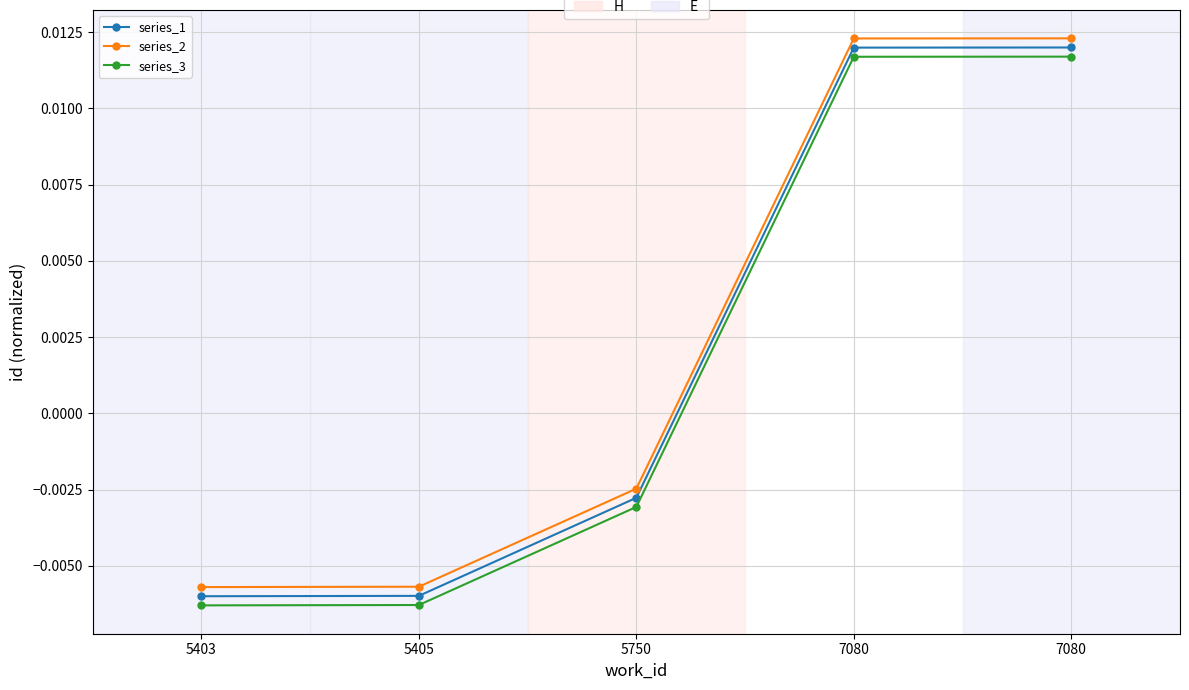

Reading left to right, transcribe all the data shown in this chart.

series_1: -0.0	-0.0	-0.0	0.0	0.0
series_2: -0.0	-0.0	-0.0	0.0	0.0
series_3: -0.0	-0.0	-0.0	0.0	0.0